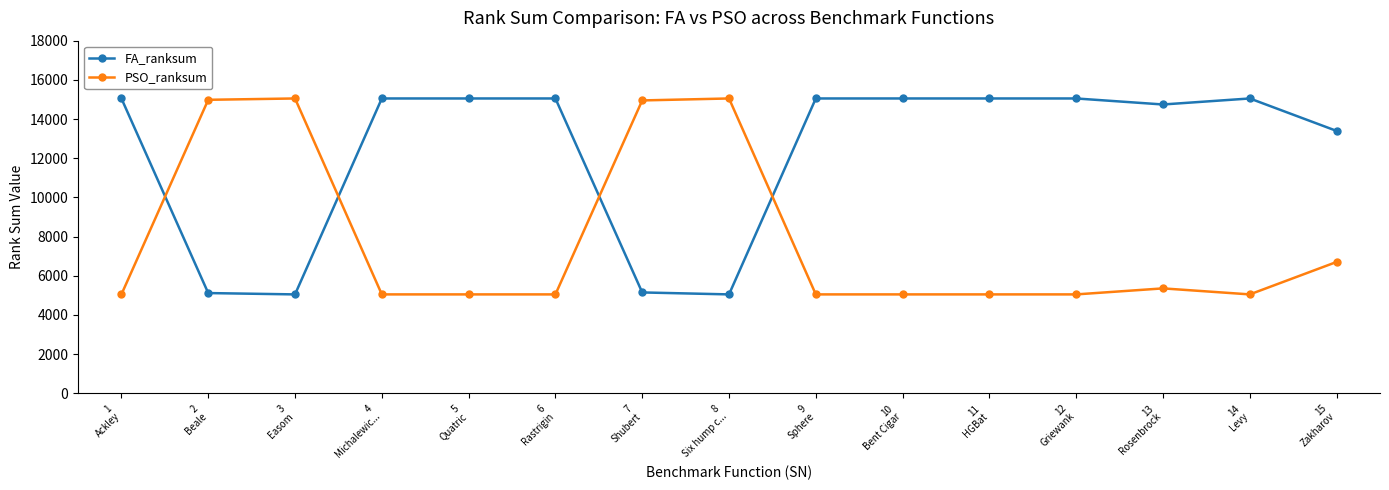

What is the label of the 8th point from the left?

8
Six hump c...